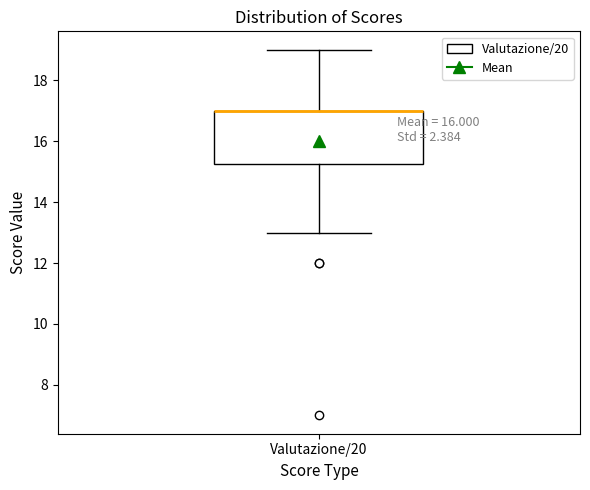

Read this box plot against the y-axis: the position of the median line, the range covered by the box, and the ends of both whiskers. The values are not printed on the chart, so give them approximately, as read against the axis.

median 17.0 (drawn on the box's upper edge), box 15.2 to 17.0, whiskers 13.0 to 19.0